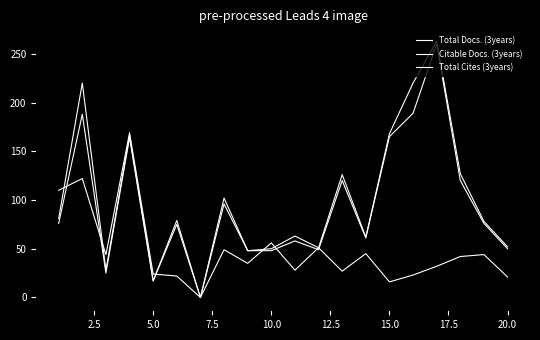

How many lines are shown in the chart?

3